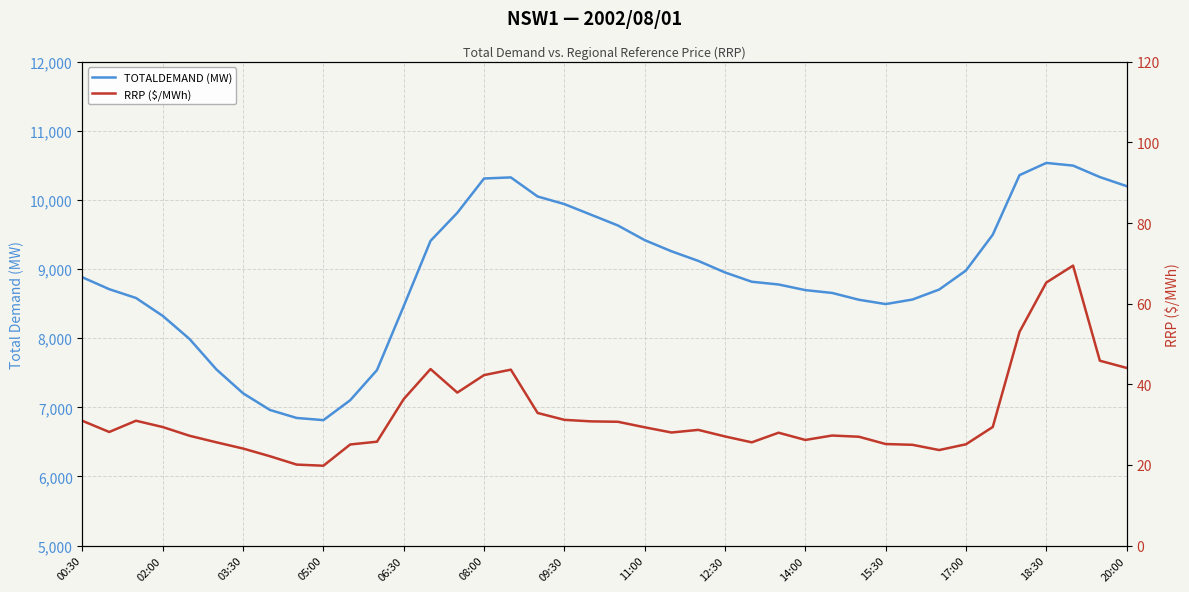

At 06:30, list the series in order from largest to smallest.

TOTALDEMAND (MW), RRP ($/MWh)